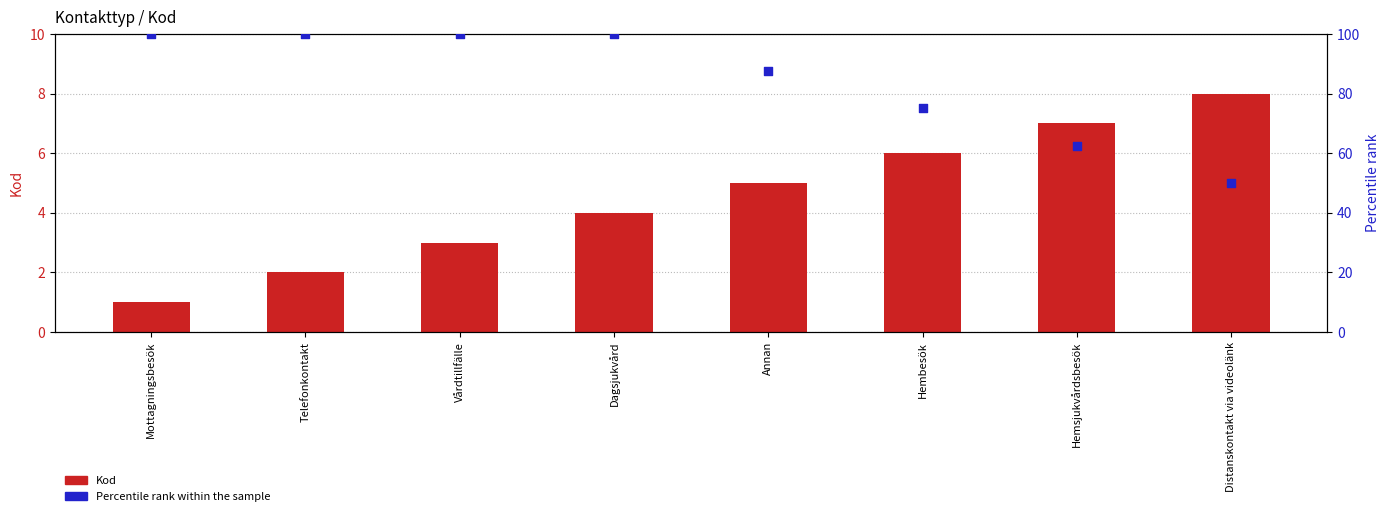

Which series reaches the maximum Y coordinate?

Percentile rank within the sample